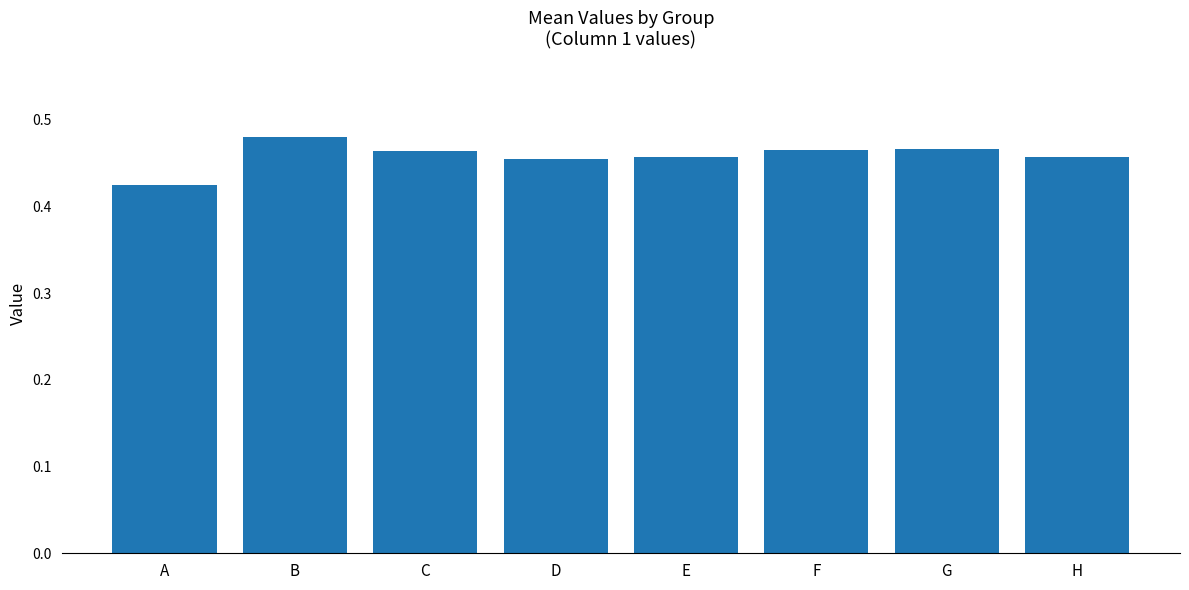

True or false: the data shows 0.6 at A.

False